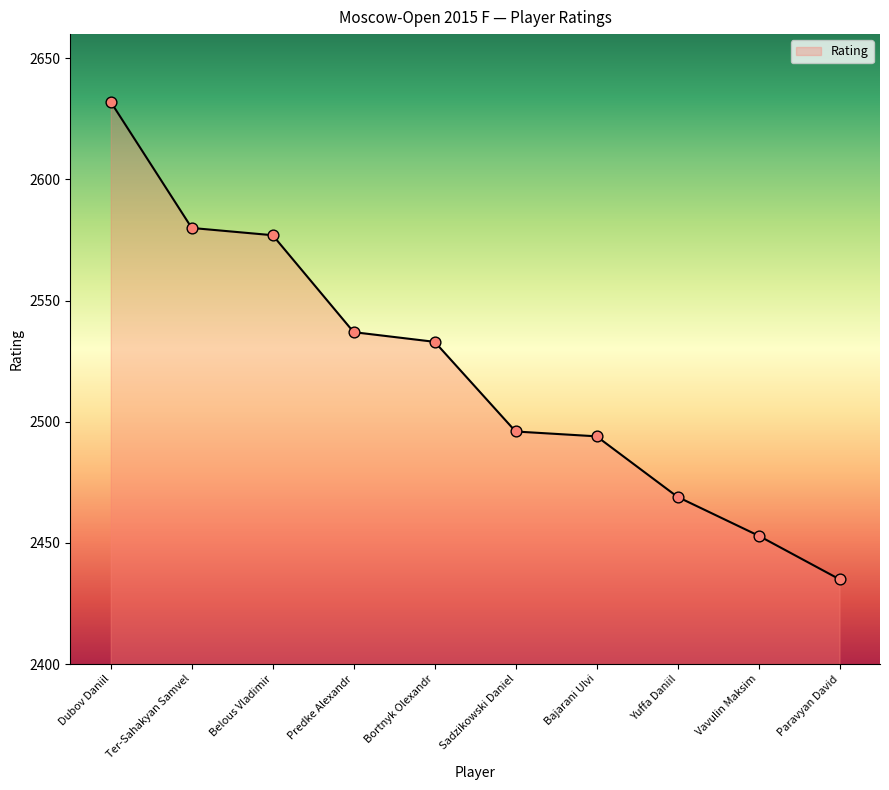

What is the ratio of the value at Belous Vladimir to the value at Sadzikowski Daniel?

1.0